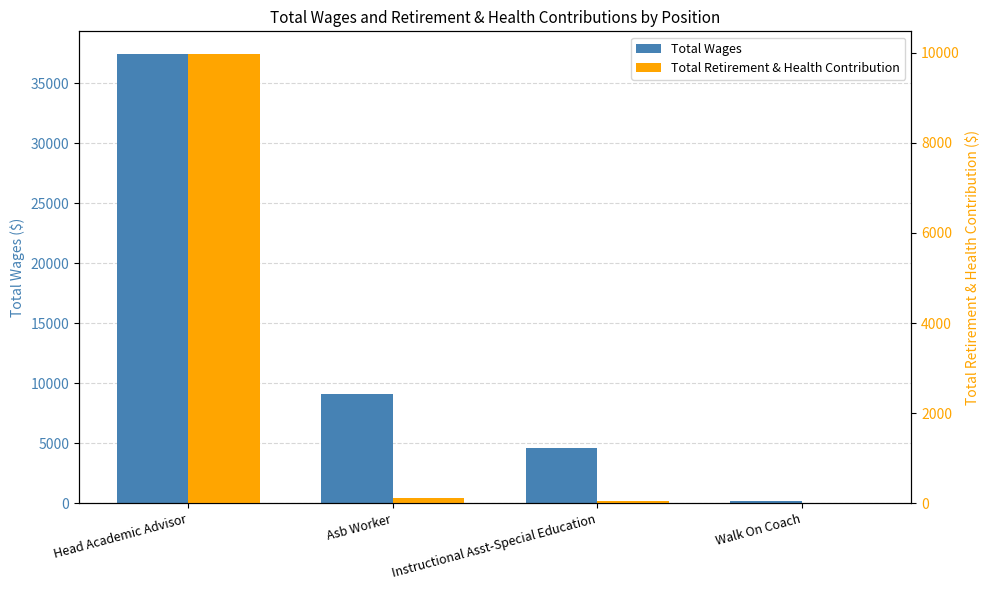

What is the average value of the Total Wages series?

12850